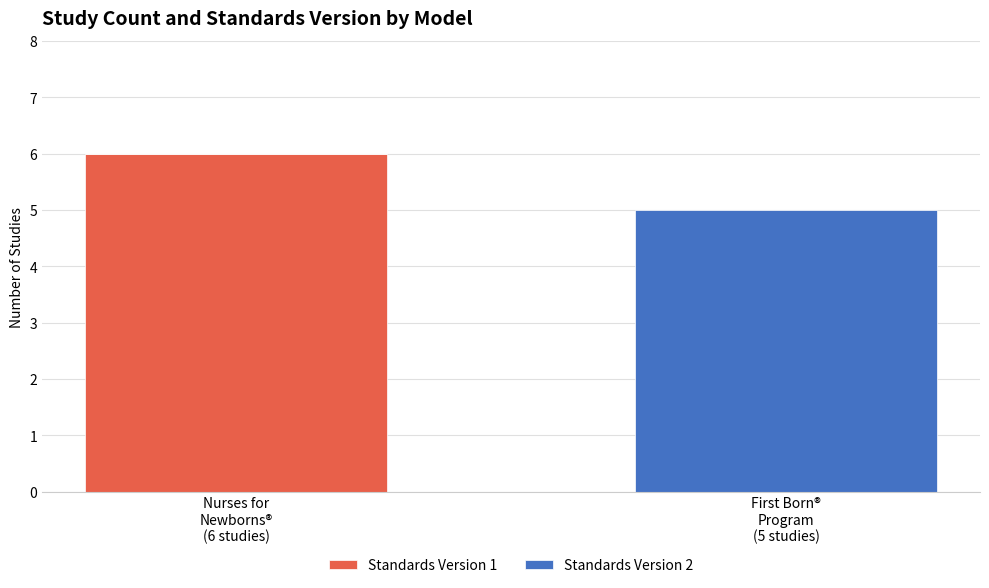

What is the sum of all Standards Version 1 values?

6